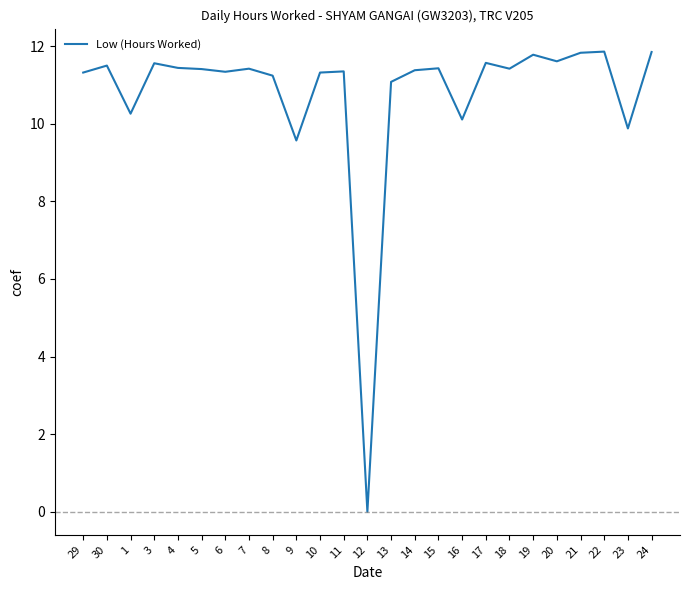

True or false: there are more than 0 points higher than both neighbors.

True